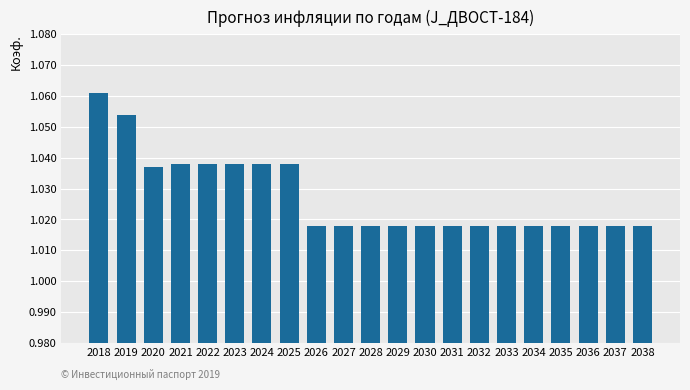

The chart shows a value of 1.6 at 2034. True or false?

False